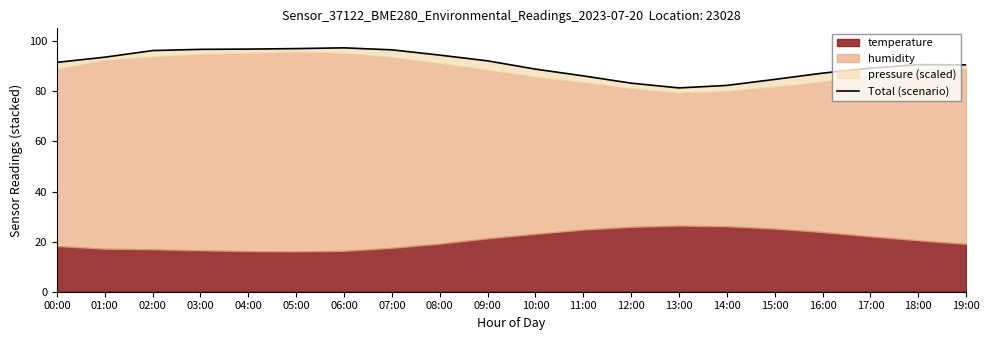

What is the average value?

90.9